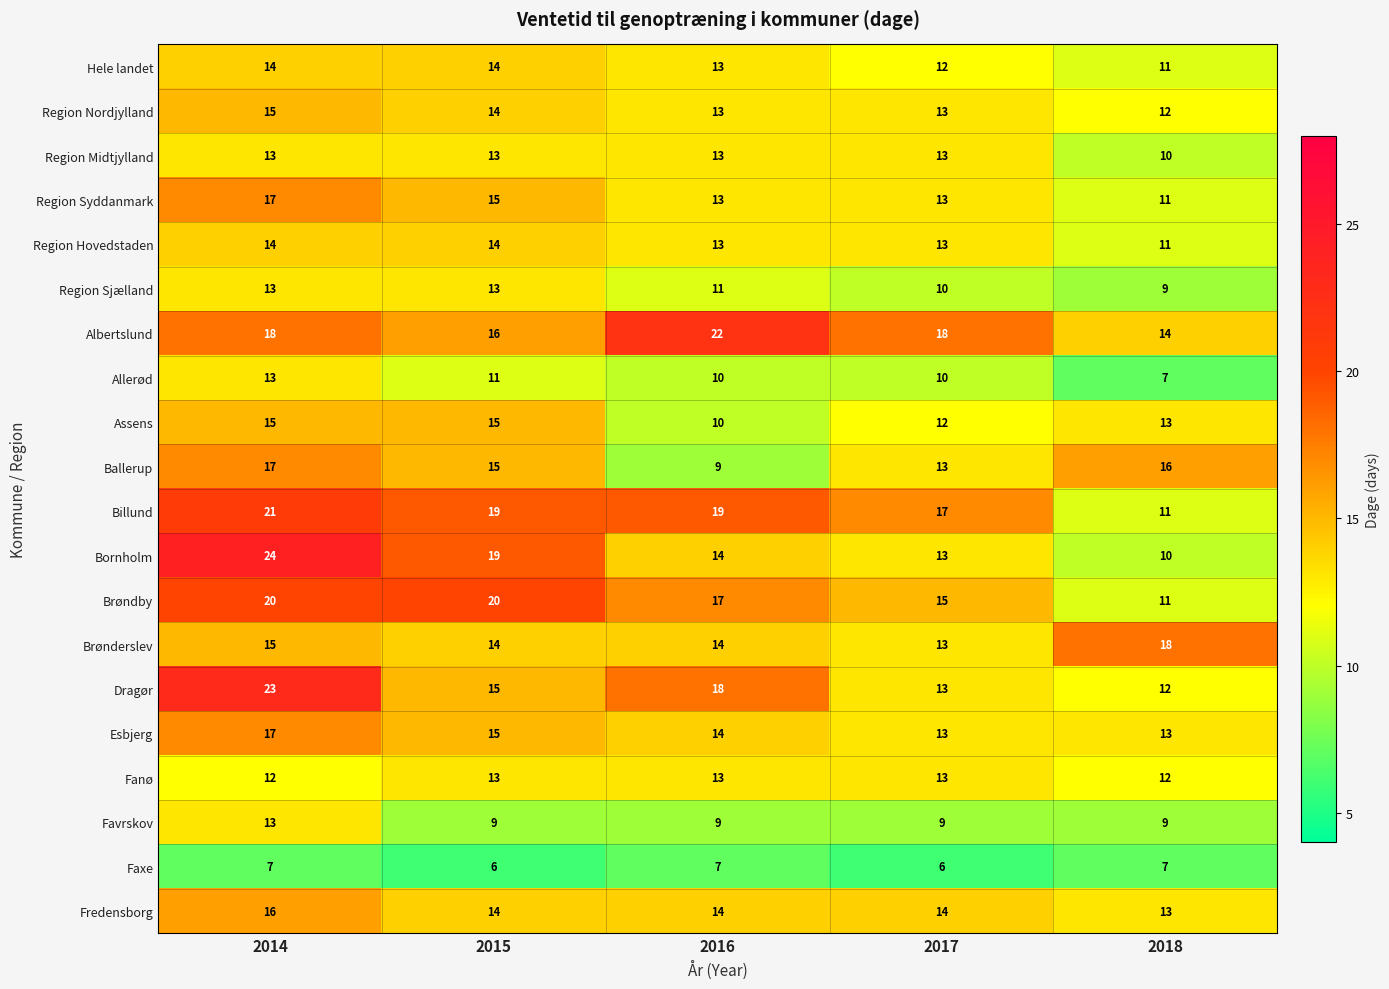

How many values in the Assens series are below 13?

2